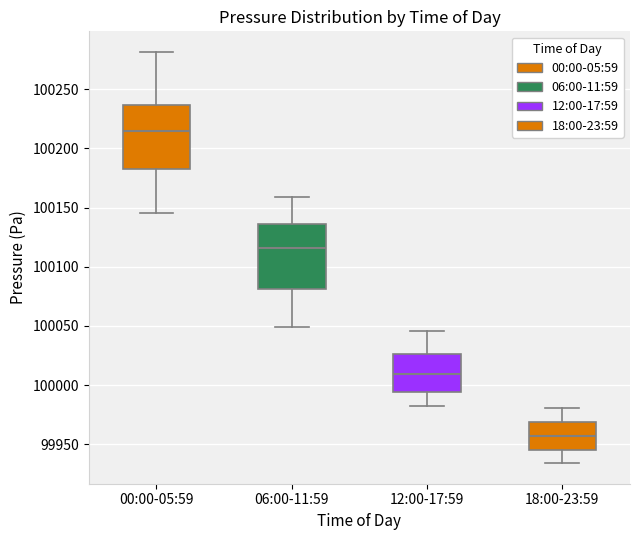

Which box has the lowest median line?

18:00-23:59